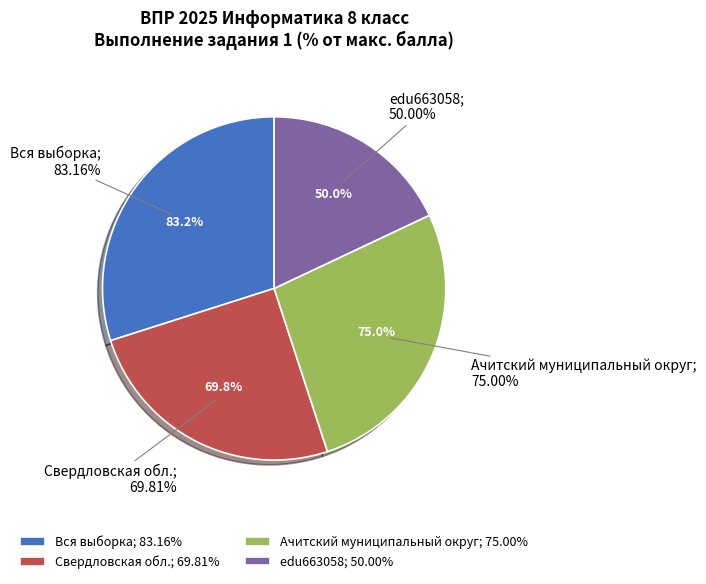

What is the largest slice in the pie chart?

Вся выборка